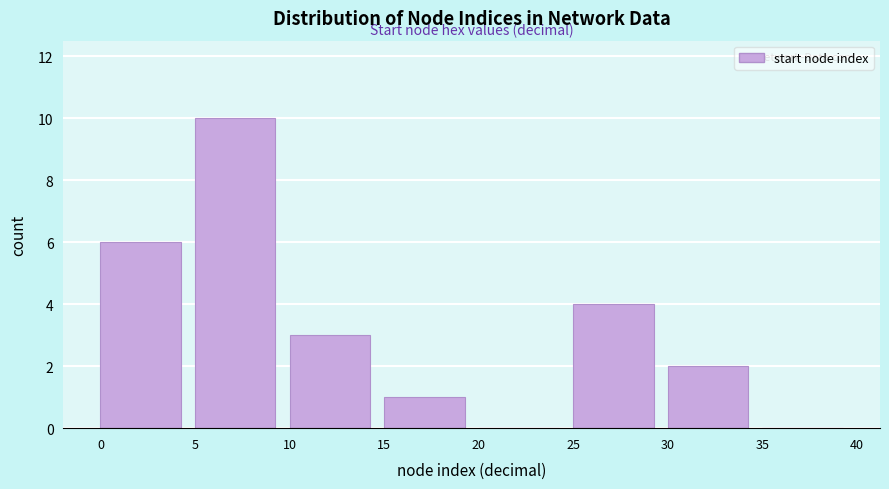

Over which range of the x-axis is the bar tallest?

5 to 10